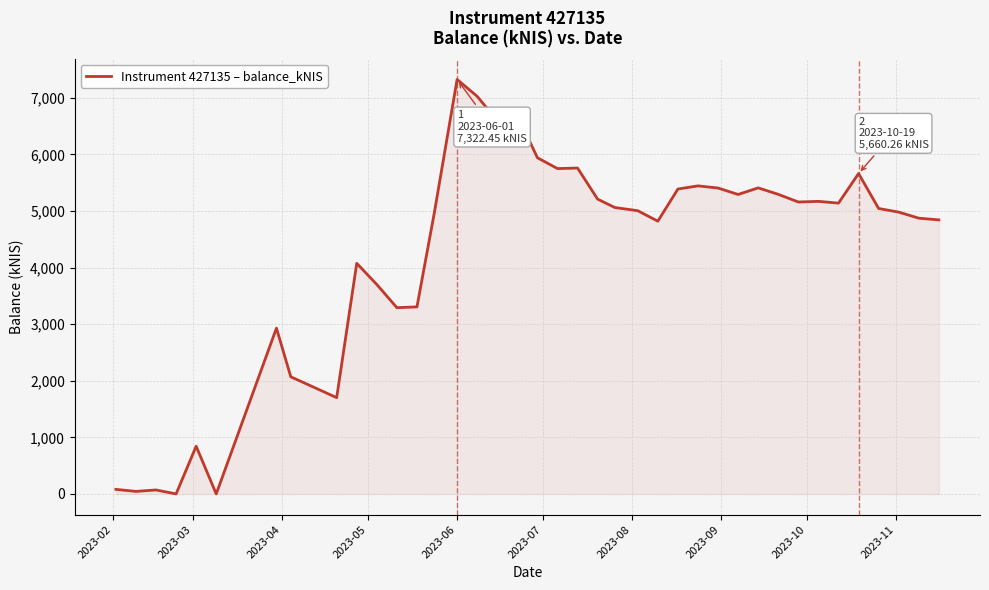

How many lines are shown in the chart?

1